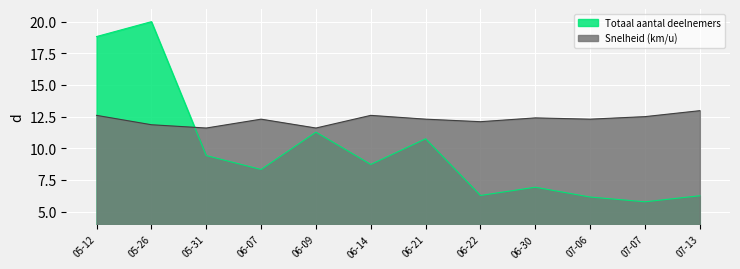

Which category has the highest value across all series?

05-26